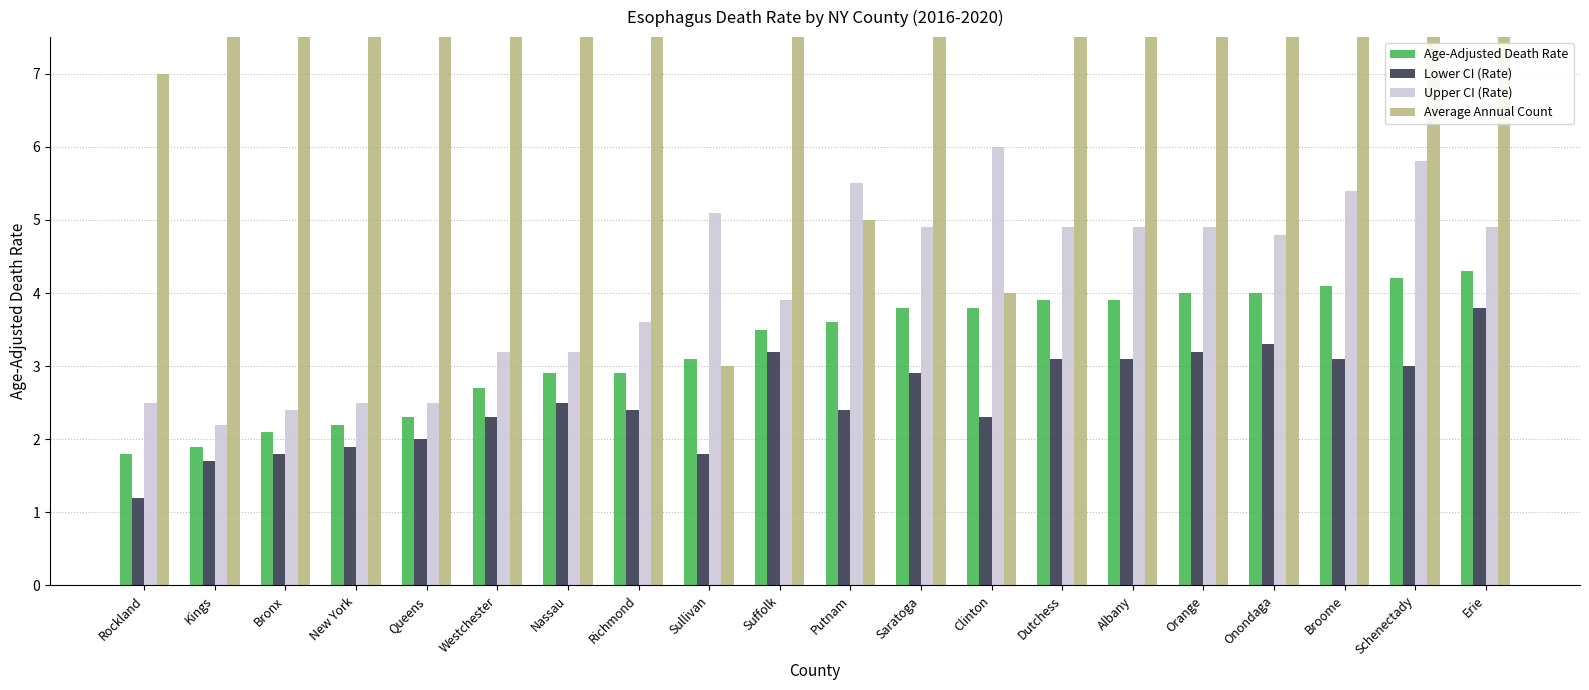

Reading left to right, extract all data points from this chart.

Age-Adjusted Death Rate: 1.8	1.9	2.1	2.2	2.3	2.7	2.9	2.9	3.1	3.5	3.6	3.8	3.8	3.9	3.9	4.0	4.0	4.1	4.2	4.3
Lower CI (Rate): 1.2	1.7	1.8	1.9	2.0	2.3	2.5	2.4	1.8	3.2	2.4	2.9	2.3	3.1	3.1	3.2	3.3	3.1	3.0	3.8
Upper CI (Rate): 2.5	2.2	2.4	2.5	2.5	3.2	3.2	3.6	5.1	3.9	5.5	4.9	6.0	4.9	4.9	4.9	4.8	5.4	5.8	4.9
Average Annual Count: 7.0	56.0	32.0	46.0	66.0	35.0	54.0	18.0	3.0	72.0	5.0	12.0	4.0	16.0	16.0	17.0	25.0	12.0	8.0	57.0